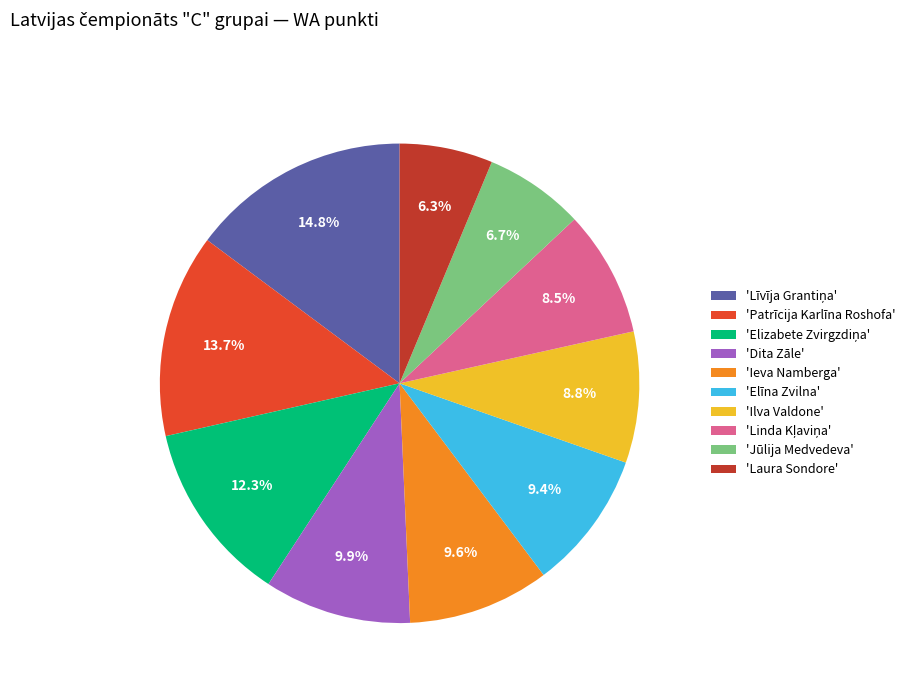

Which has a higher value, 'Jūlija Medvedeva' or 'Patrīcija Karlīna Roshofa'?

'Patrīcija Karlīna Roshofa'